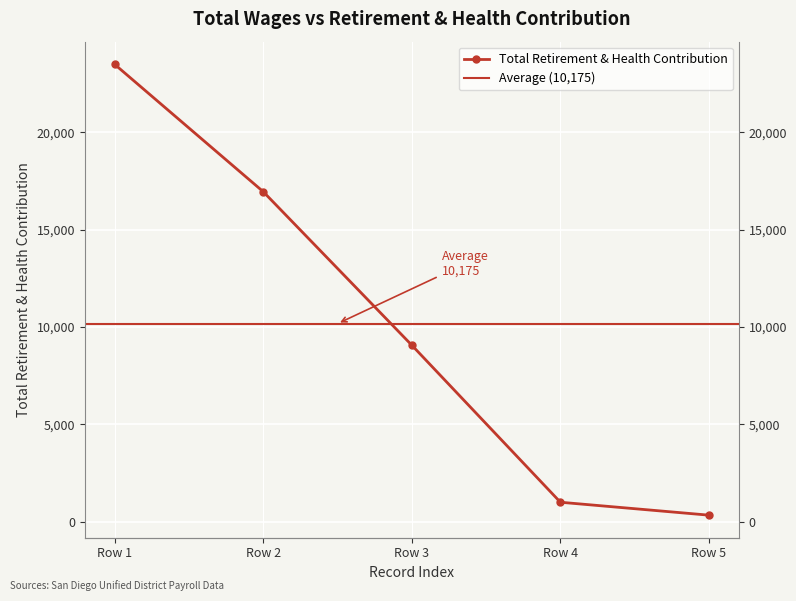

What is the greatest value displayed?

23496